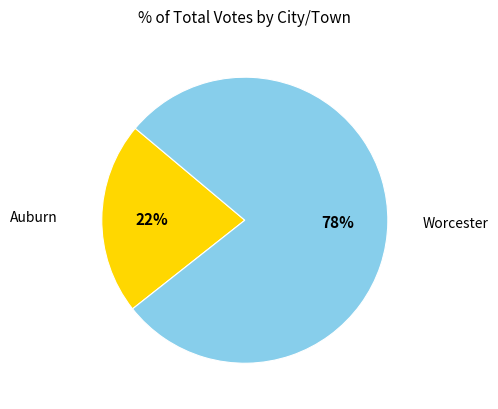

To the nearest percent, what is the average slice percentage?

50%